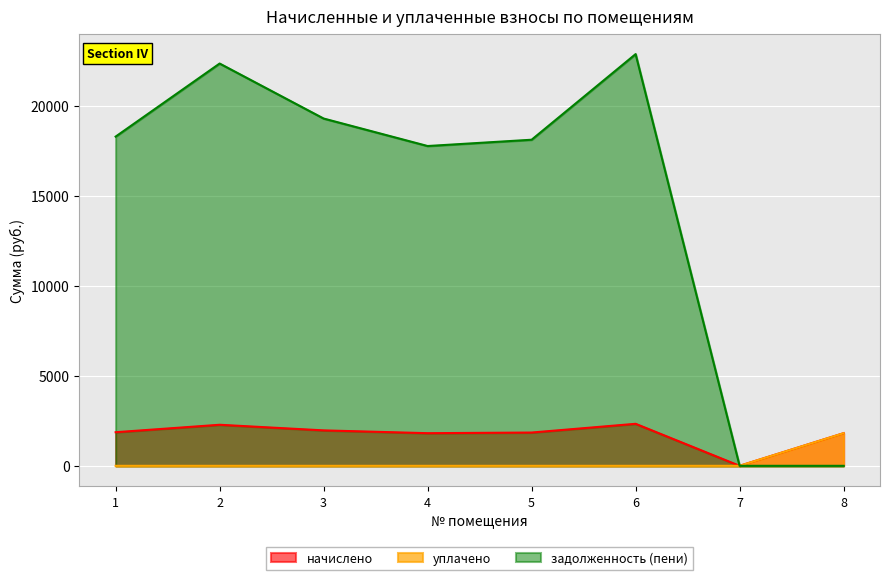

Which series changed the most between 4 and 7?

задолженность (пени)